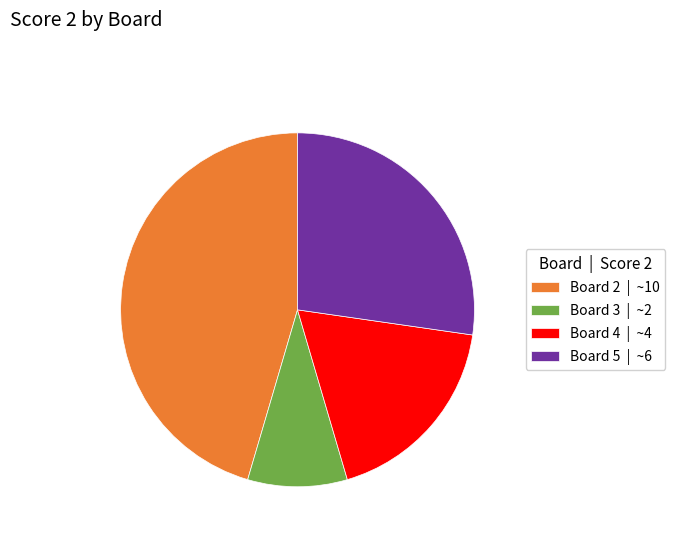

Between Board 5 | ~6 and Board 2 | ~10, which is larger?

Board 2 | ~10